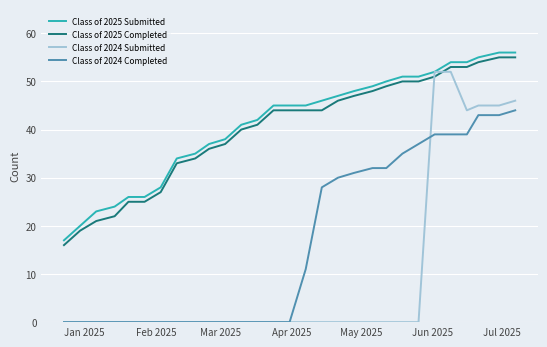

True or false: Class of 2025 Submitted and Class of 2024 Completed cross at least once.

False